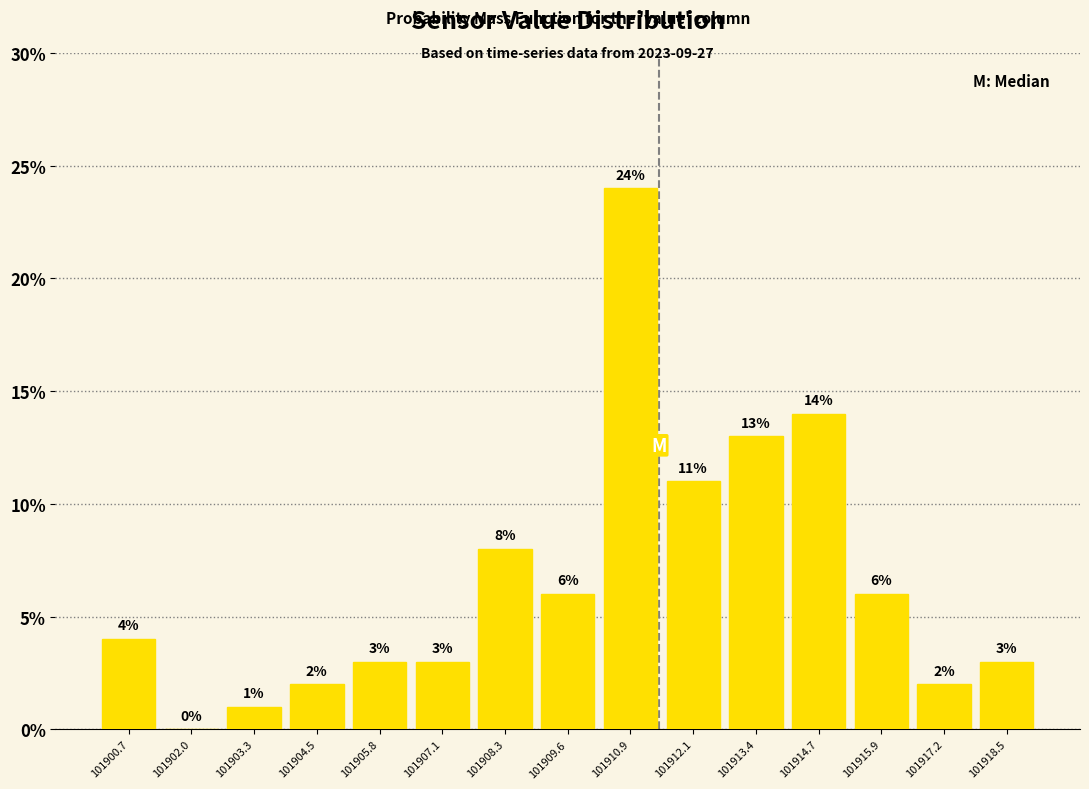

Reading left to right, list every bar in this chart as the range it spans on the x-axis followed by its height. The bar edges are not printed on the chart, so give them approximately, as read against the axis.

101900.0 to 101901.4: 4
101901.4 to 101902.6: 0
101902.6 to 101903.8: 1
101903.8 to 101905.2: 2
101905.2 to 101906.4: 3
101906.4 to 101907.6: 3
101907.6 to 101909.0: 8
101909.0 to 101910.2: 6
101910.2 to 101911.4: 24
101911.4 to 101912.8: 11
101912.8 to 101914.0: 13
101914.0 to 101915.2: 14
101915.2 to 101916.6: 6
101916.6 to 101917.8: 2
101917.8 to 101919.2: 3